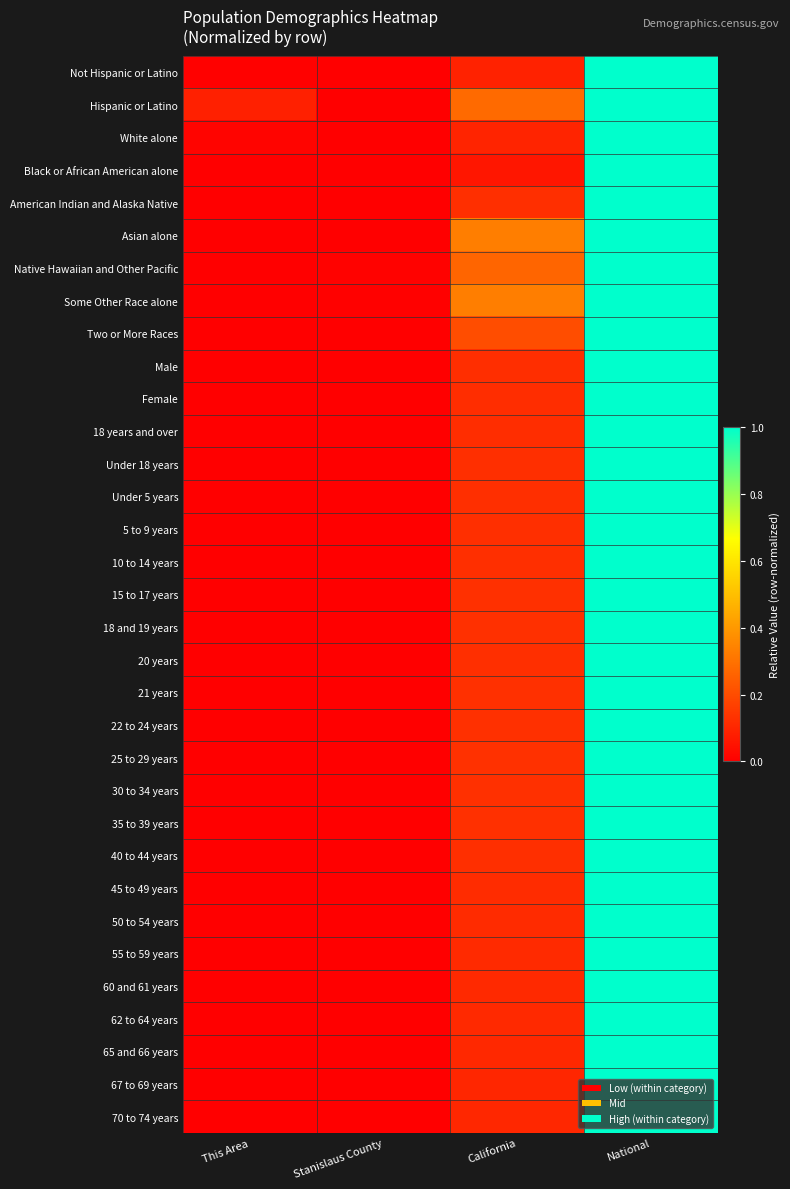

Between This Area and Stanislaus County, which series saw the biggest shift?

Hispanic or Latino